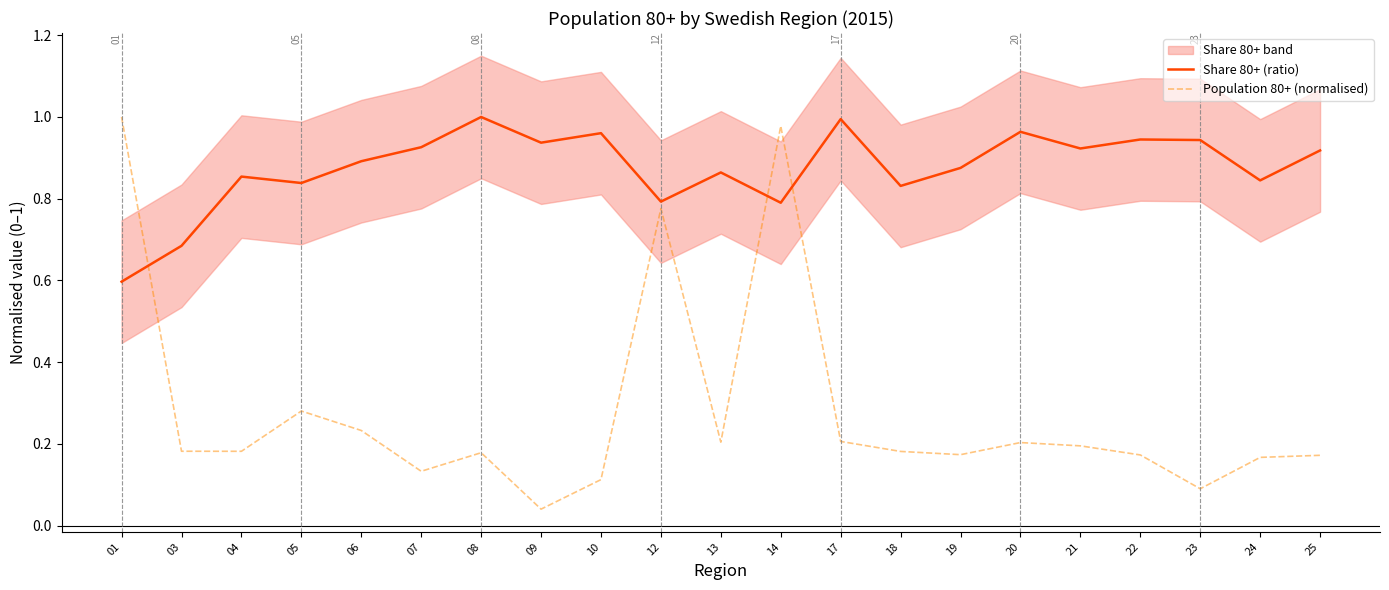

The value of Share 80+ (ratio) at 17 is 1.0. True or false?

True